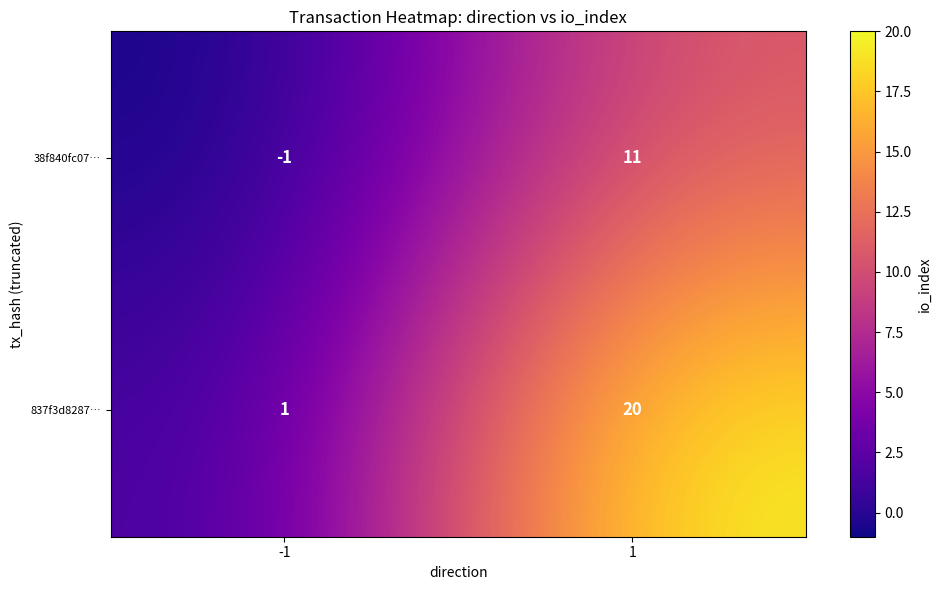

What is the spread (max minus min) of values at 1?

9